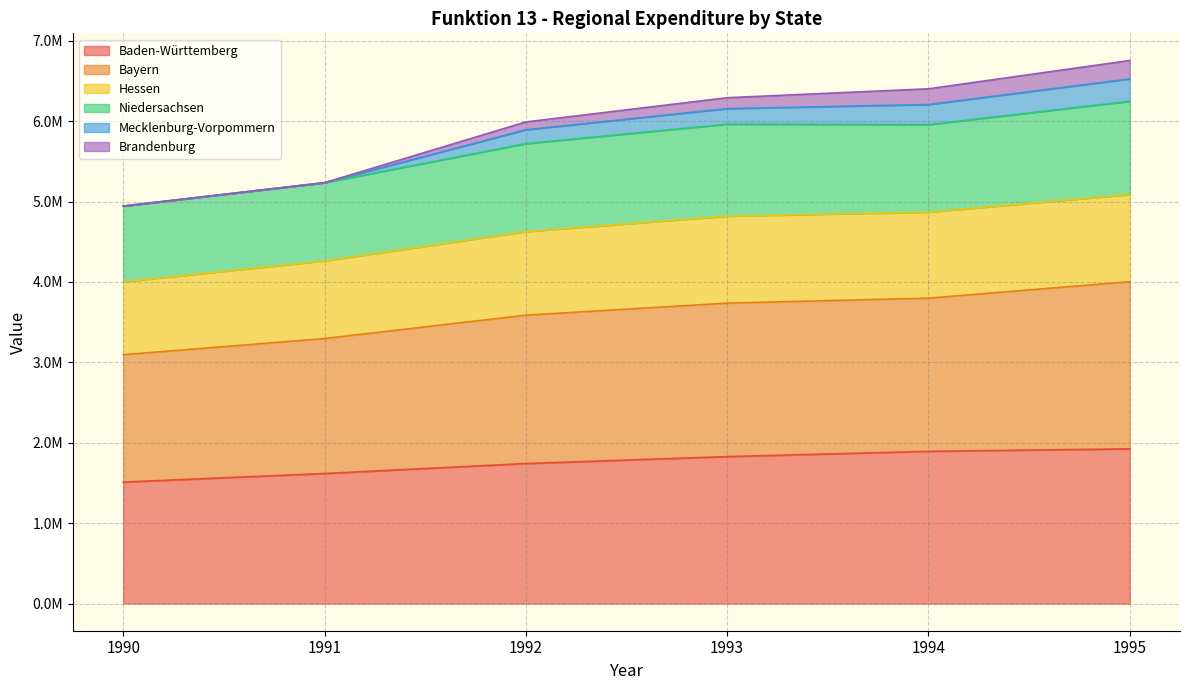

At which label does Bayern reach its peak?

1995